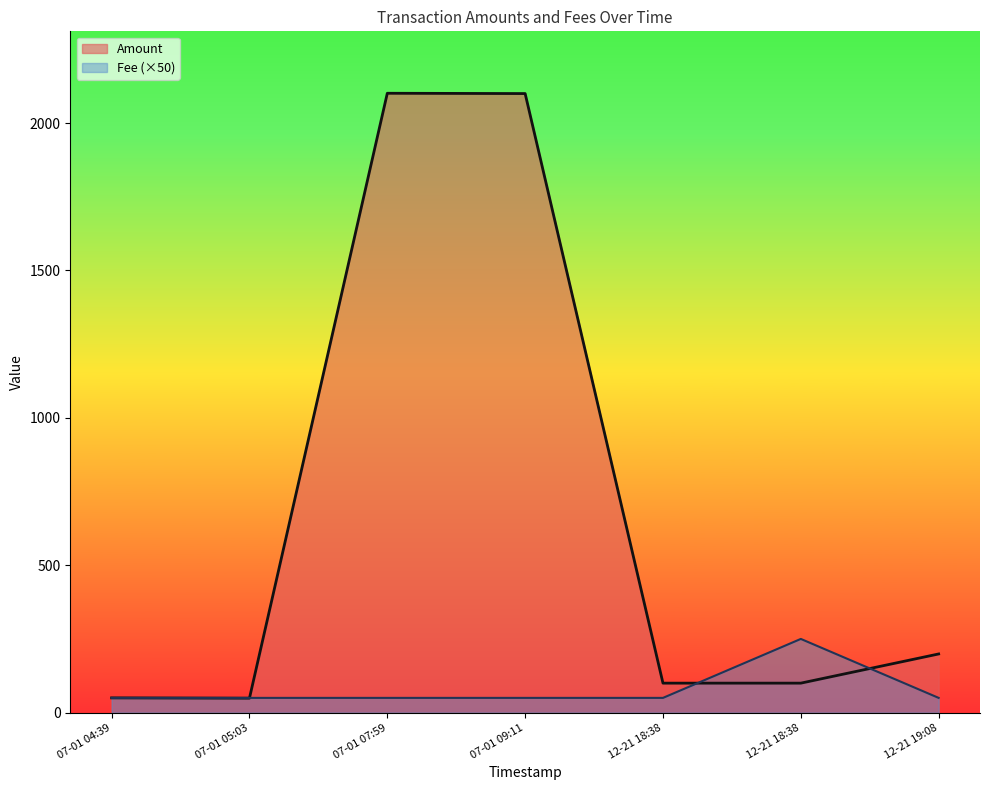

What is the difference between the highest and lowest values at 2017-07-01 09:11:17?

2099